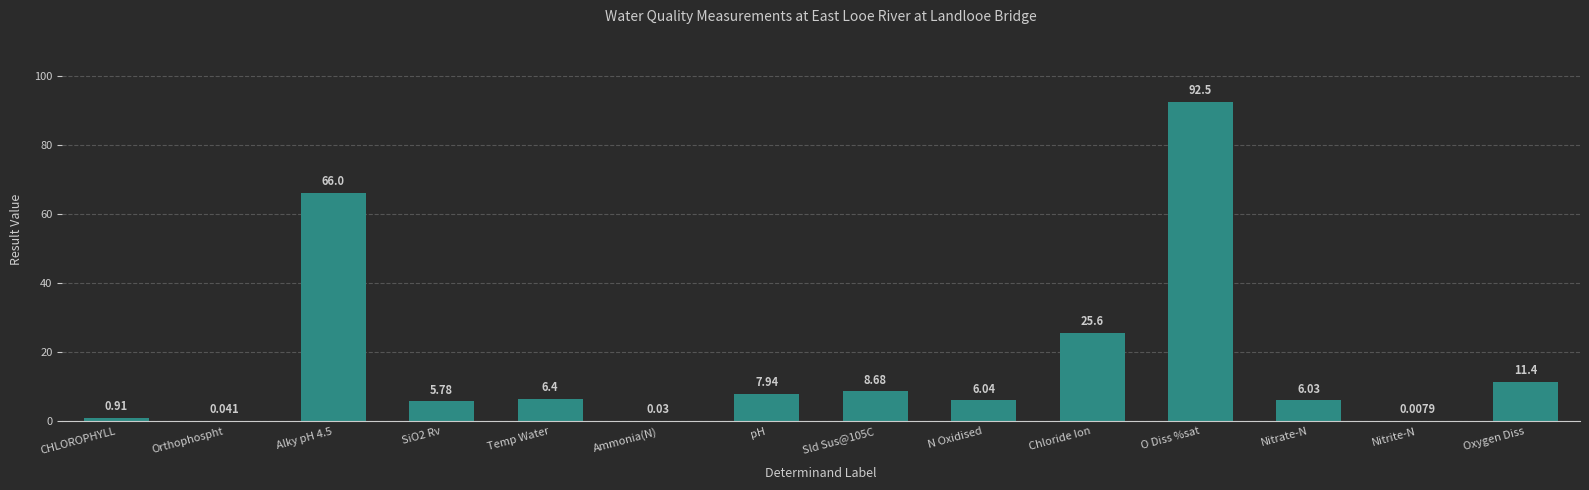

Which has a higher value, Nitrate-N or SiO2 Rv?

Nitrate-N